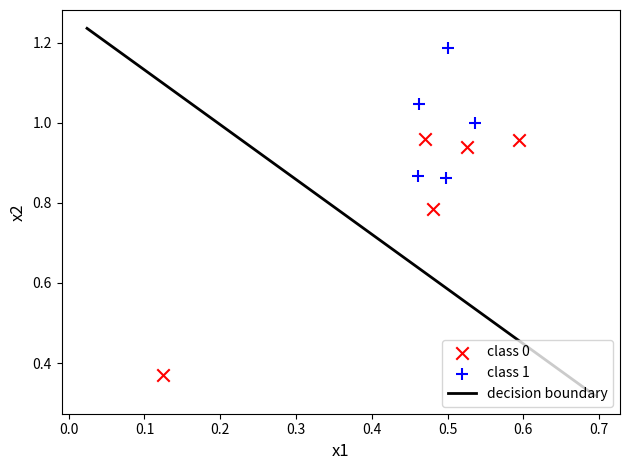

Which series has the largest Y range (max minus min)?

class 0